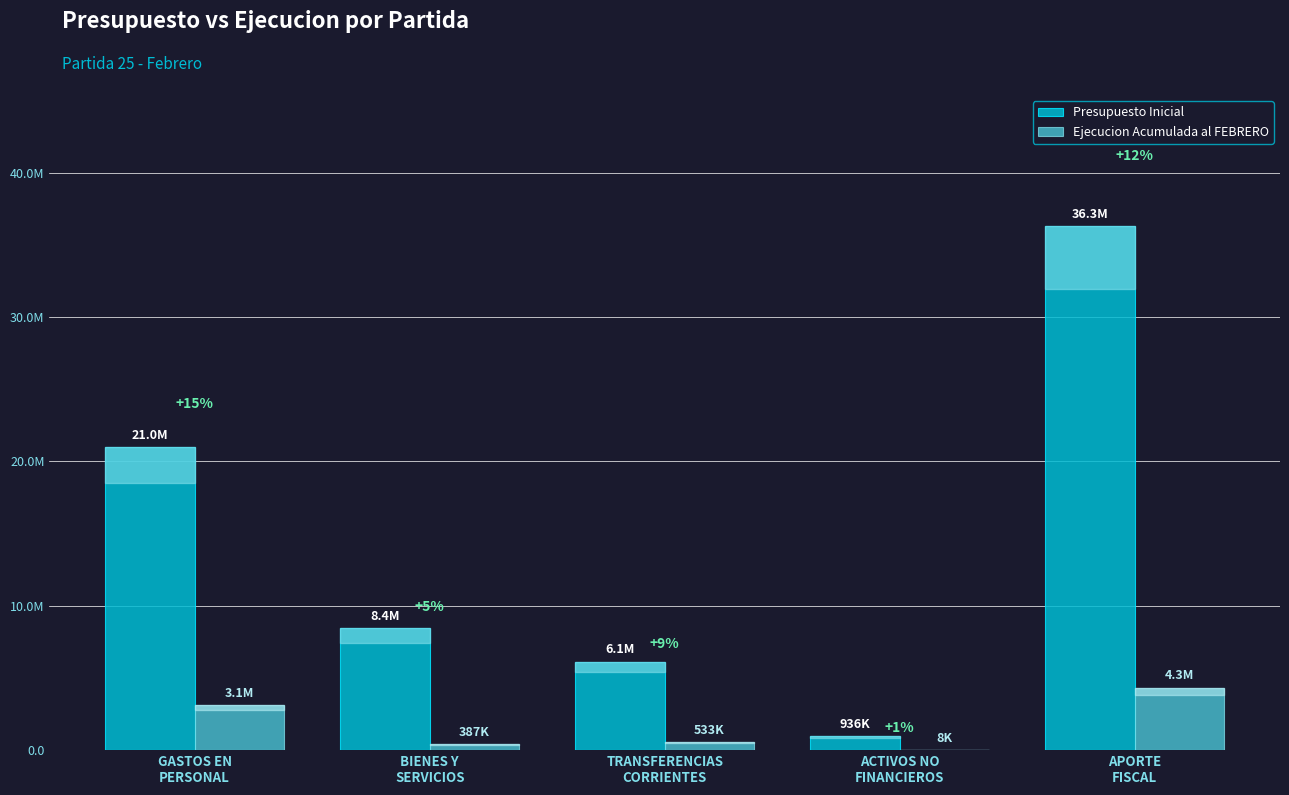

What are all the series names shown in the legend?

Presupuesto Inicial, Ejecucion Acumulada al FEBRERO